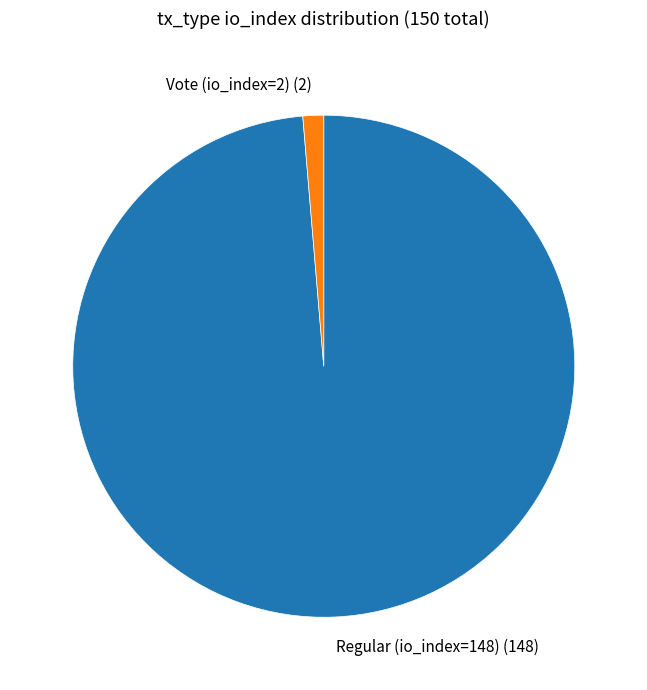

Count the number of slices in the pie.

2